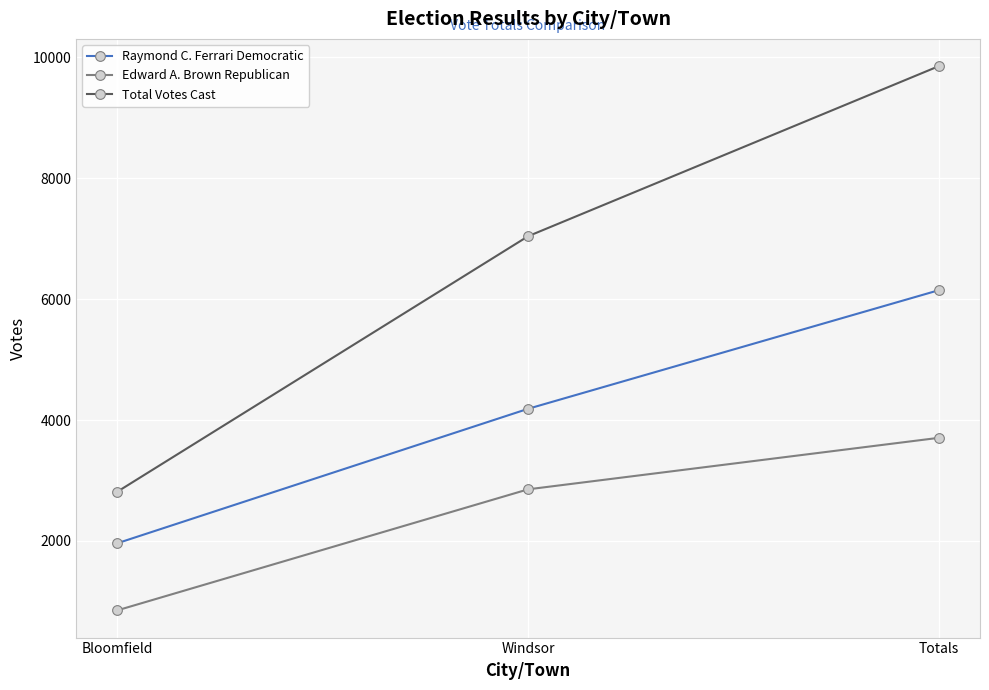

Reading right to left, what are all the values shown in this chart?

Raymond C. Ferrari Democratic: Totals=6148	Windsor=4186	Bloomfield=1962
Edward A. Brown Republican: Totals=3706	Windsor=2854	Bloomfield=852
Total Votes Cast: Totals=9854	Windsor=7040	Bloomfield=2814